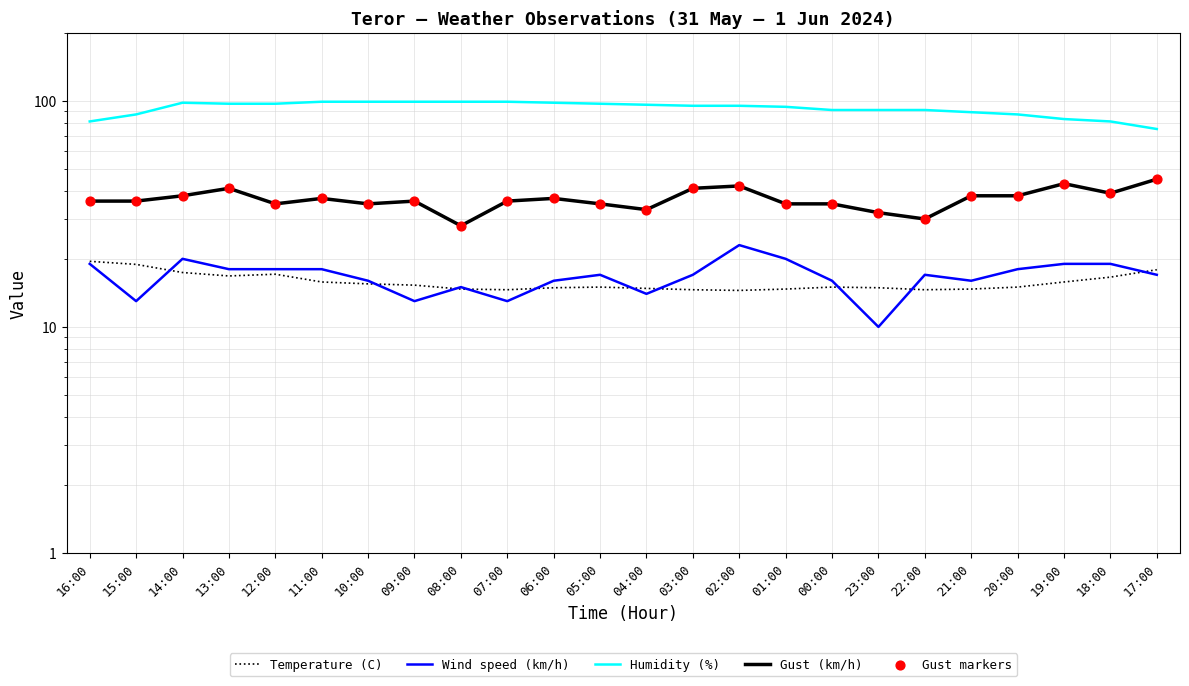

Is the value of Wind speed (km/h) at 03:00 greater than the value of Gust markers at 00:00?

No